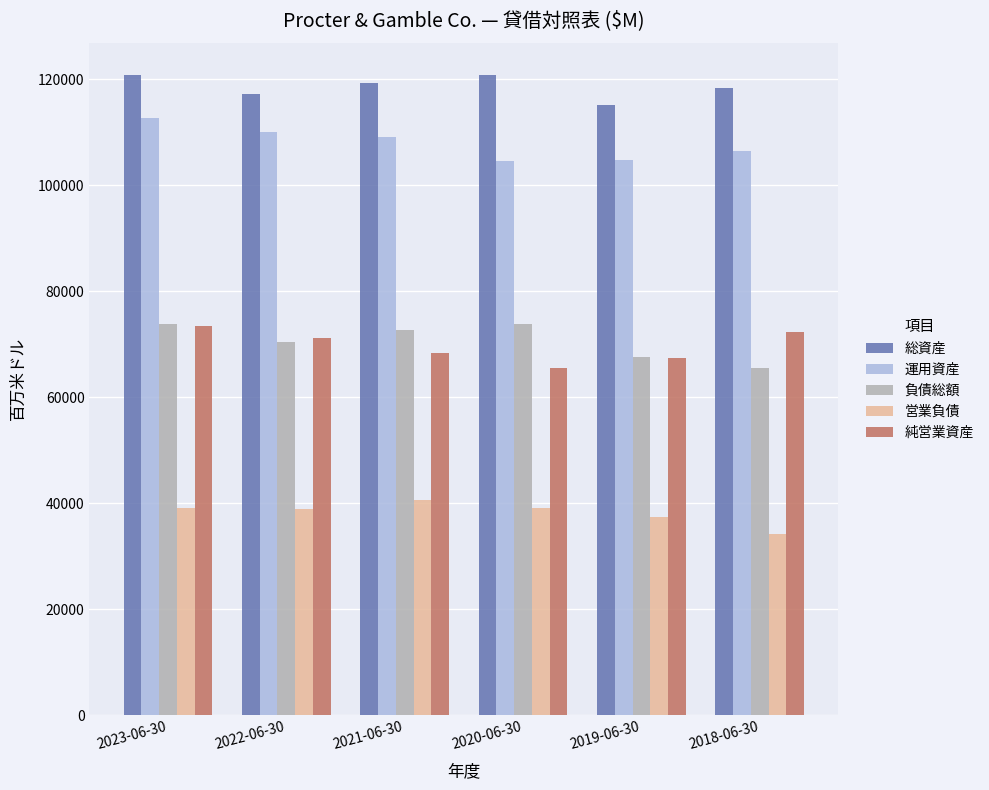

What is the minimum value shown in the chart?

34141